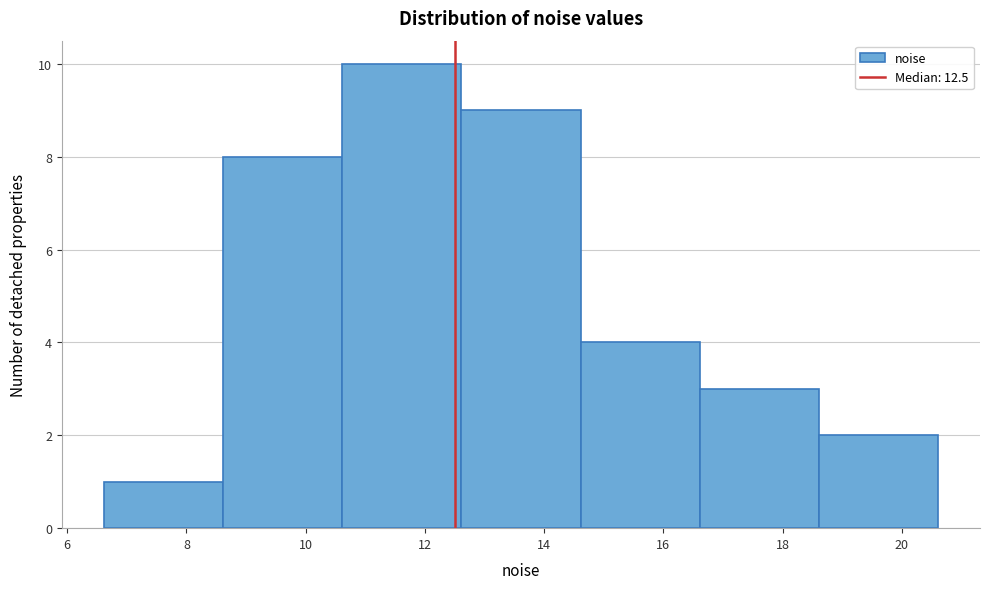

How tall is the bar that spans 10.6 to 12.6 on the x-axis? Neither the bar edges nor the heights are printed on the chart, so give them approximately, as read against the axes.

10